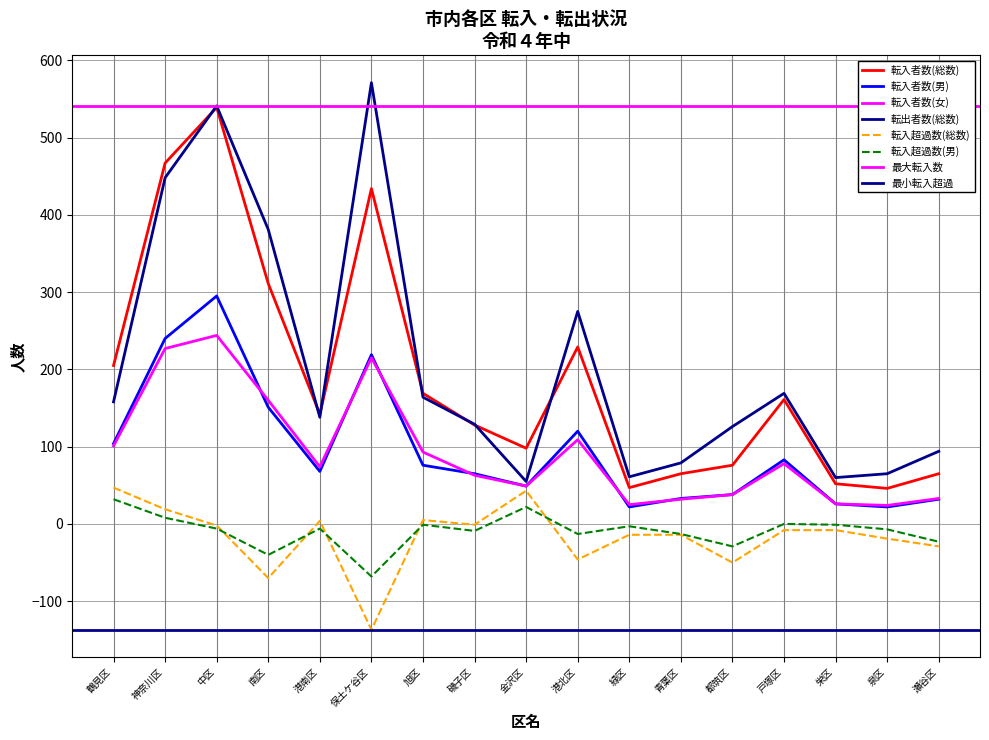

List the labels in order of 転出者数(総数) value, smallest first.

金沢区, 栄区, 緑区, 泉区, 青葉区, 瀬谷区, 都筑区, 磯子区, 港南区, 鶴見区, 旭区, 戸塚区, 港北区, 南区, 神奈川区, 中区, 保土ケ谷区